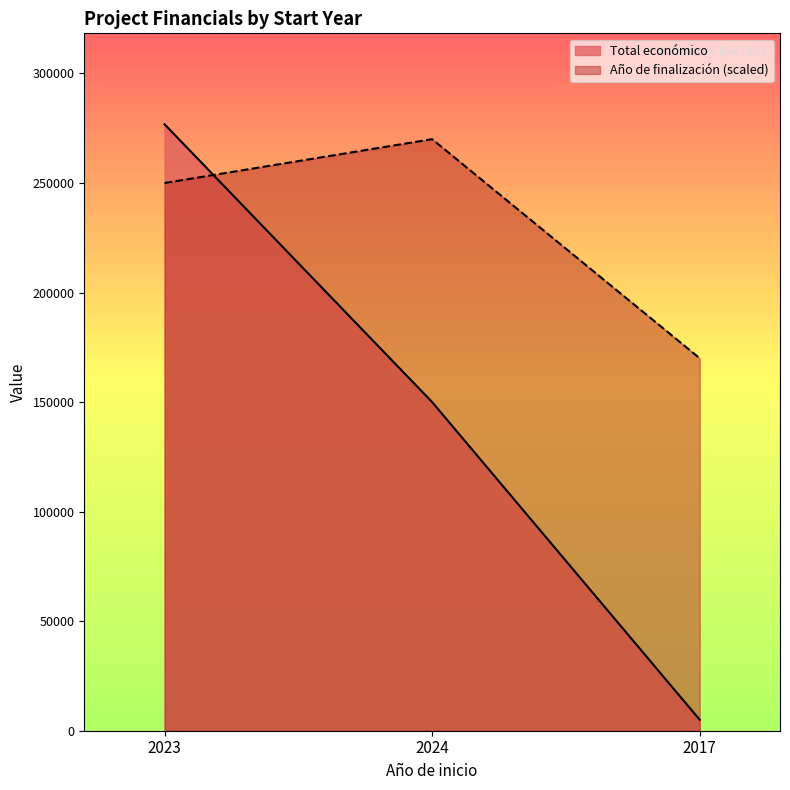

Where does the Año de finalización series first go above 250000?

2024